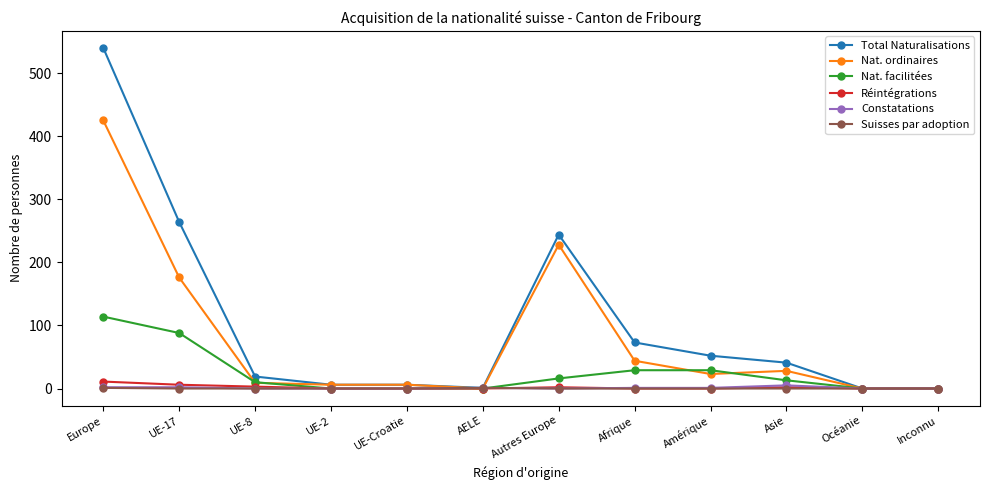

Which series has the largest range (max minus min)?

Total Naturalisations